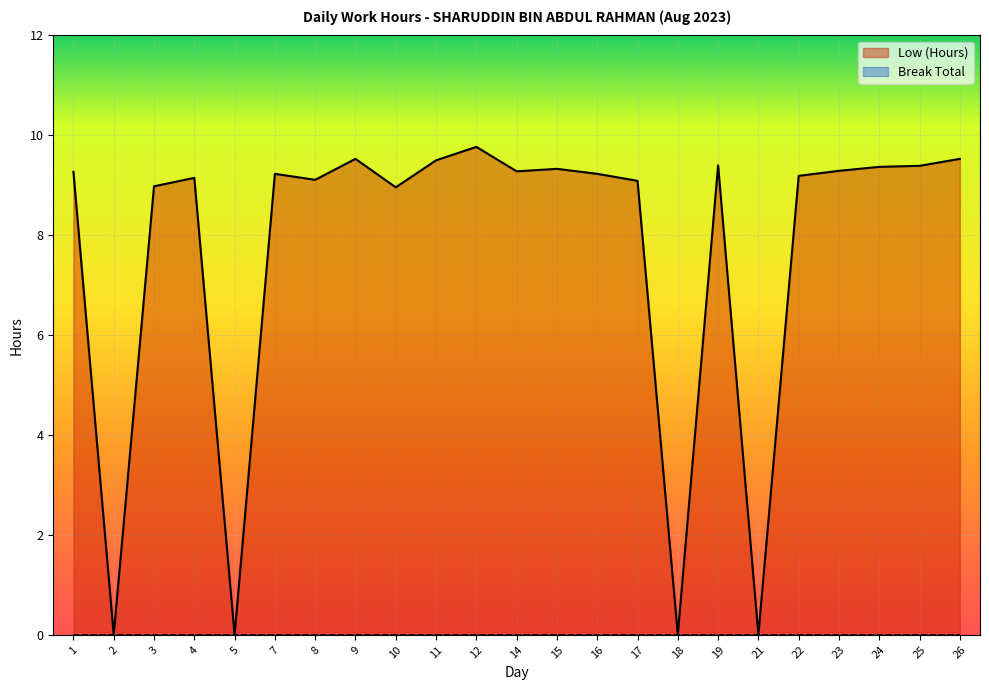

What is the maximum value shown in the chart?

9.8